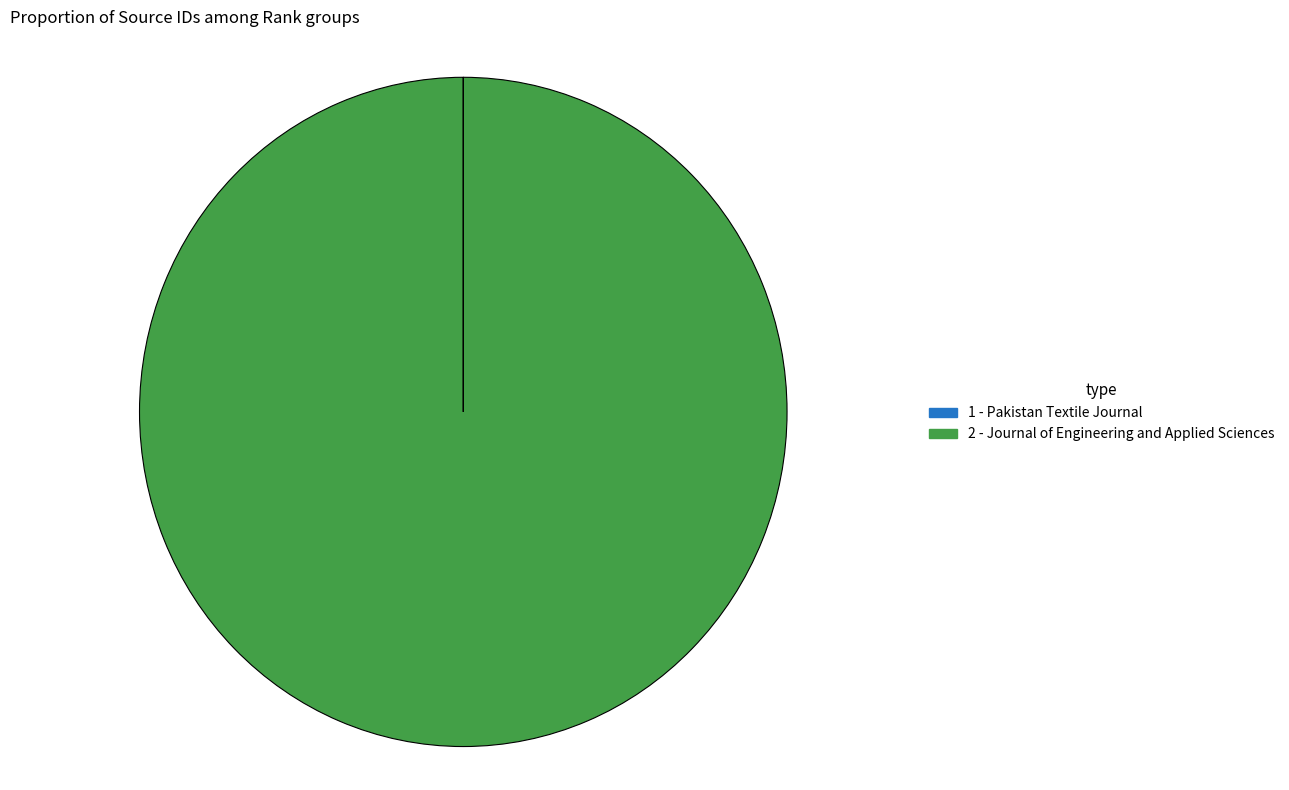

Is there a majority slice in this chart?

Yes